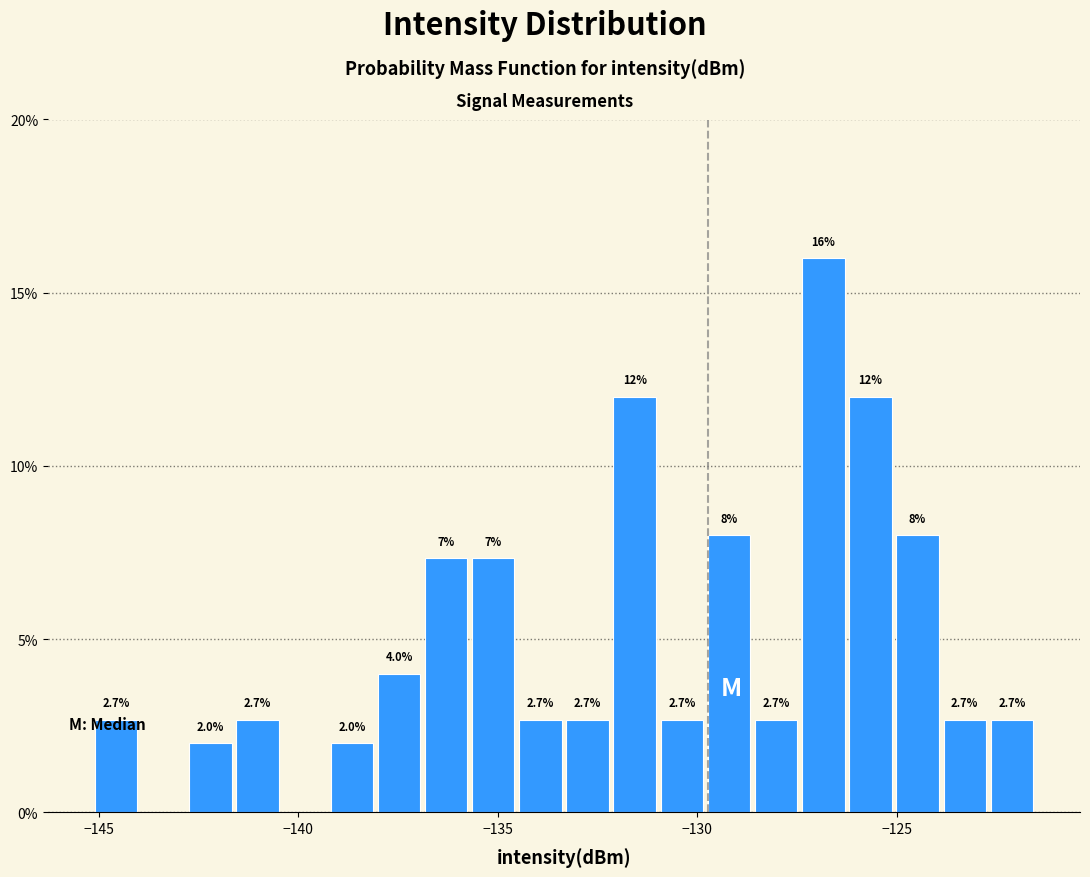

Around what value on the x-axis is the tallest bar? Give the approximate position of its centre, as read against the axis.

-127.0